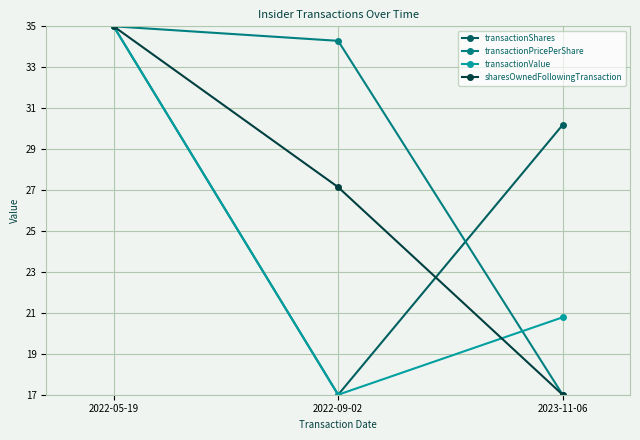

Where is transactionValue nearest to the value 26?

2023-11-06